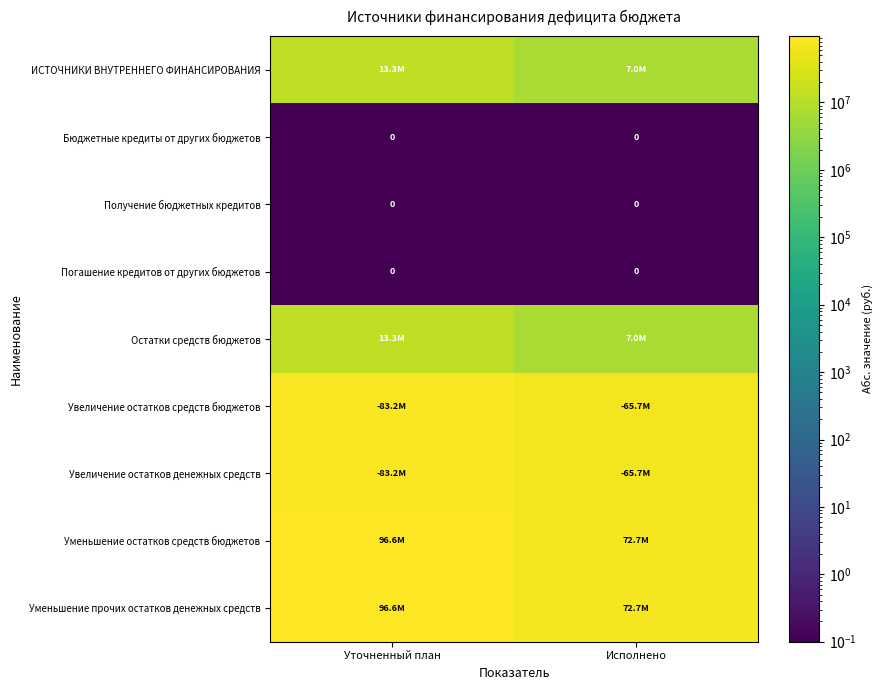

Which series has the widest spread of values?

Уменьшение остатков средств бюджетов